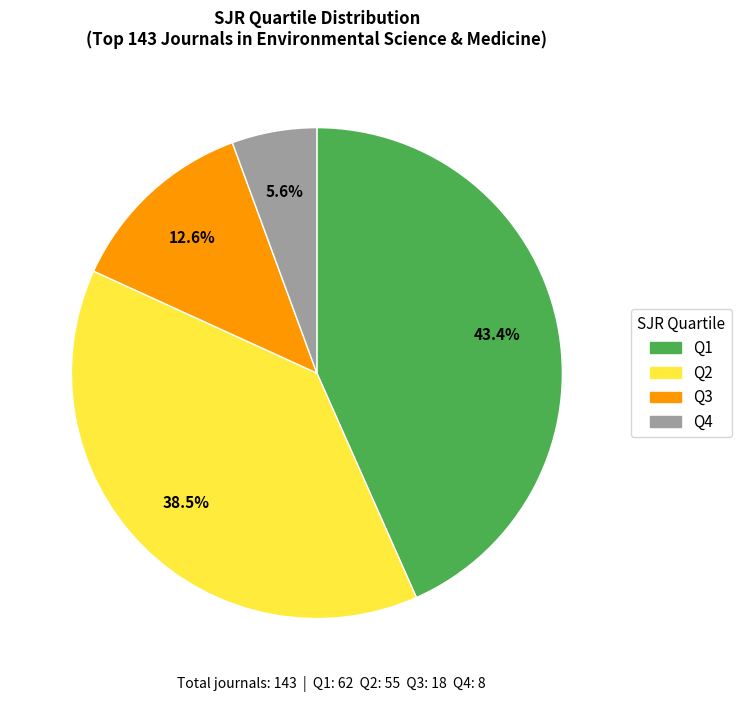

Count the number of slices in the pie.

4